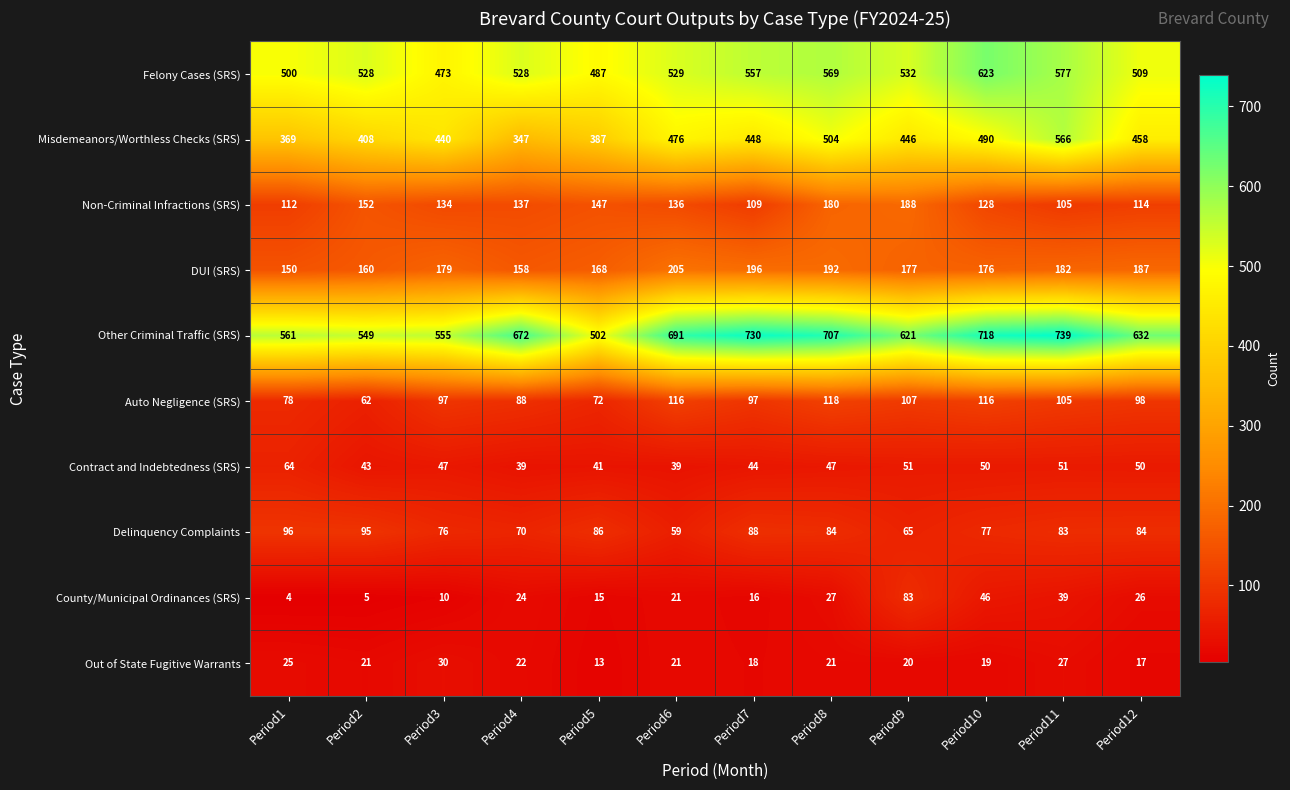

What is the difference between the maximum and minimum values in the Other Criminal Traffic (SRS) series?

237